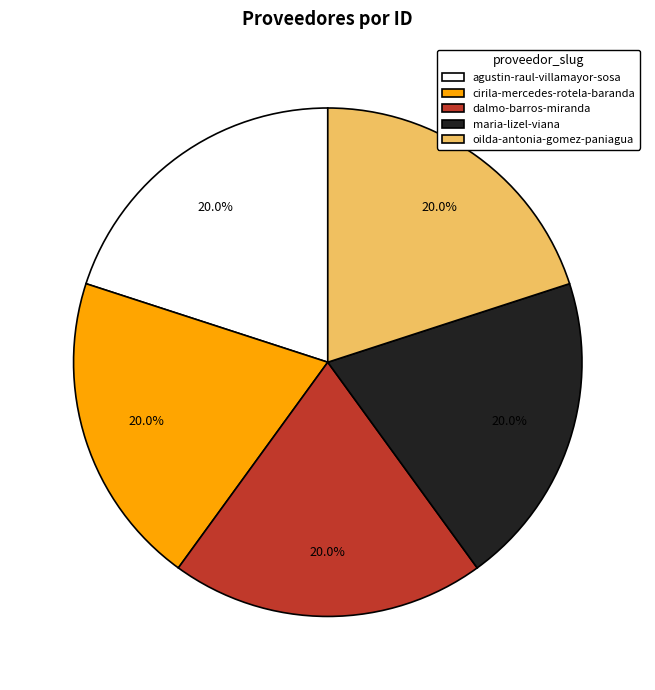

Approximately how many times larger is the value at dalmo-barros-miranda compared to maria-lizel-viana?

1.0